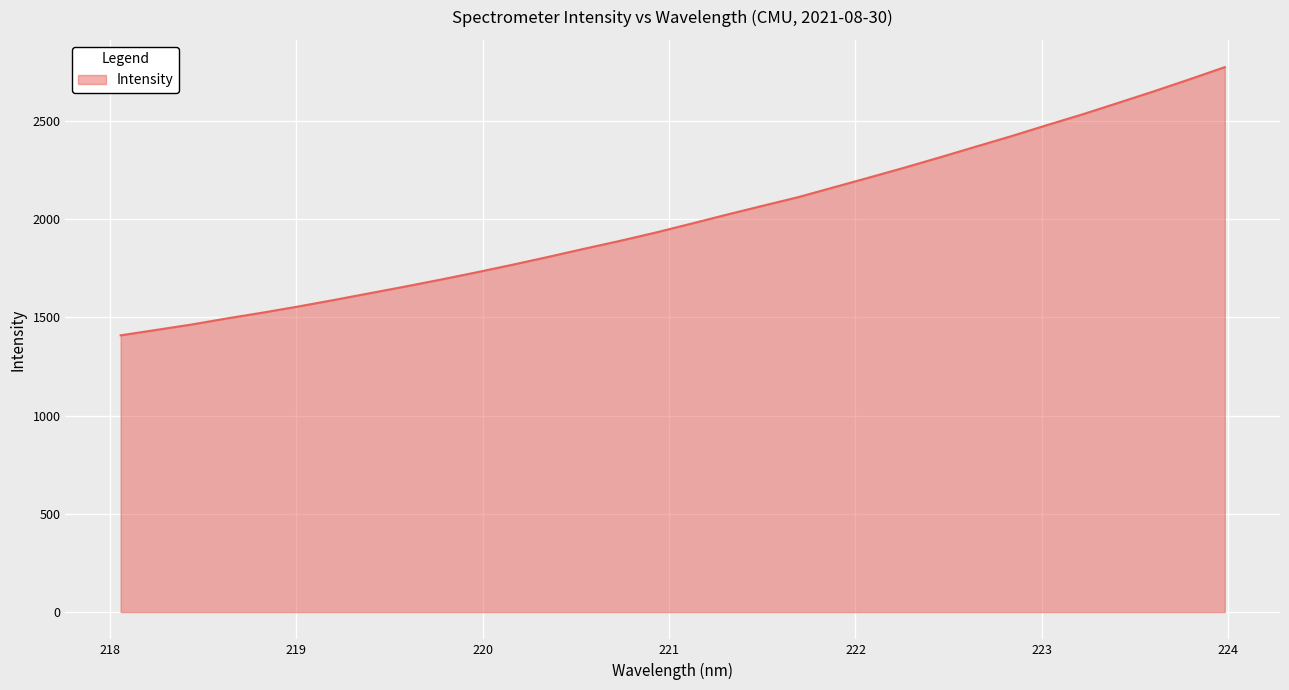

What is the smallest value displayed?

1408.4